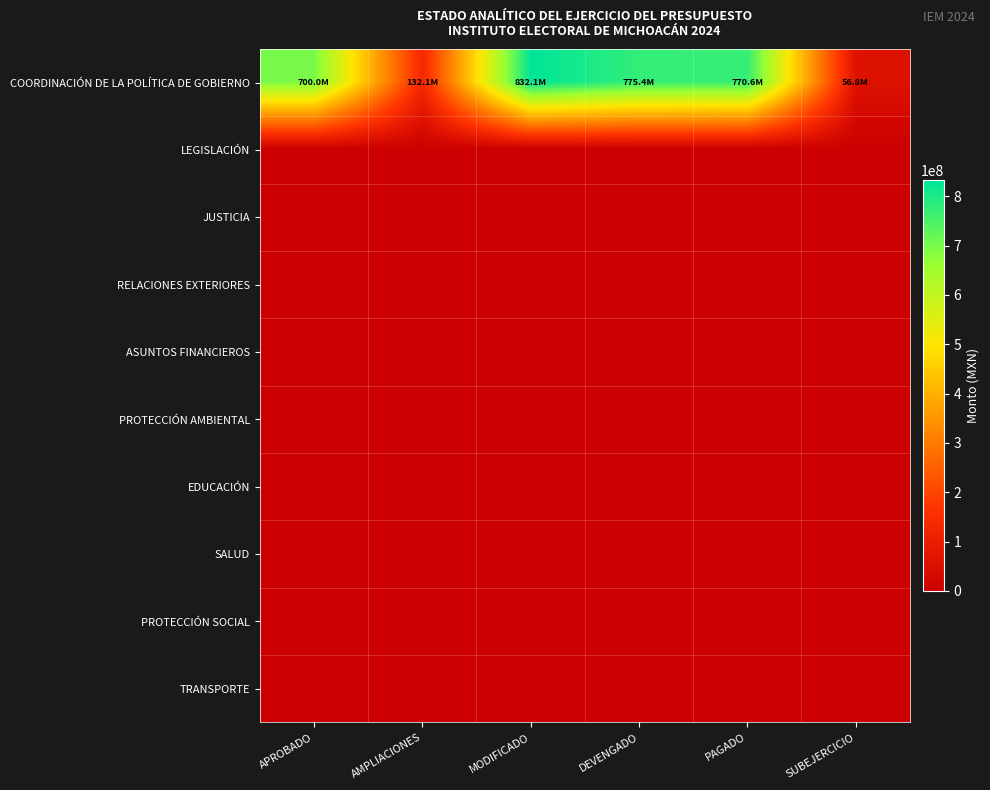

Count the number of data series in this chart.

10